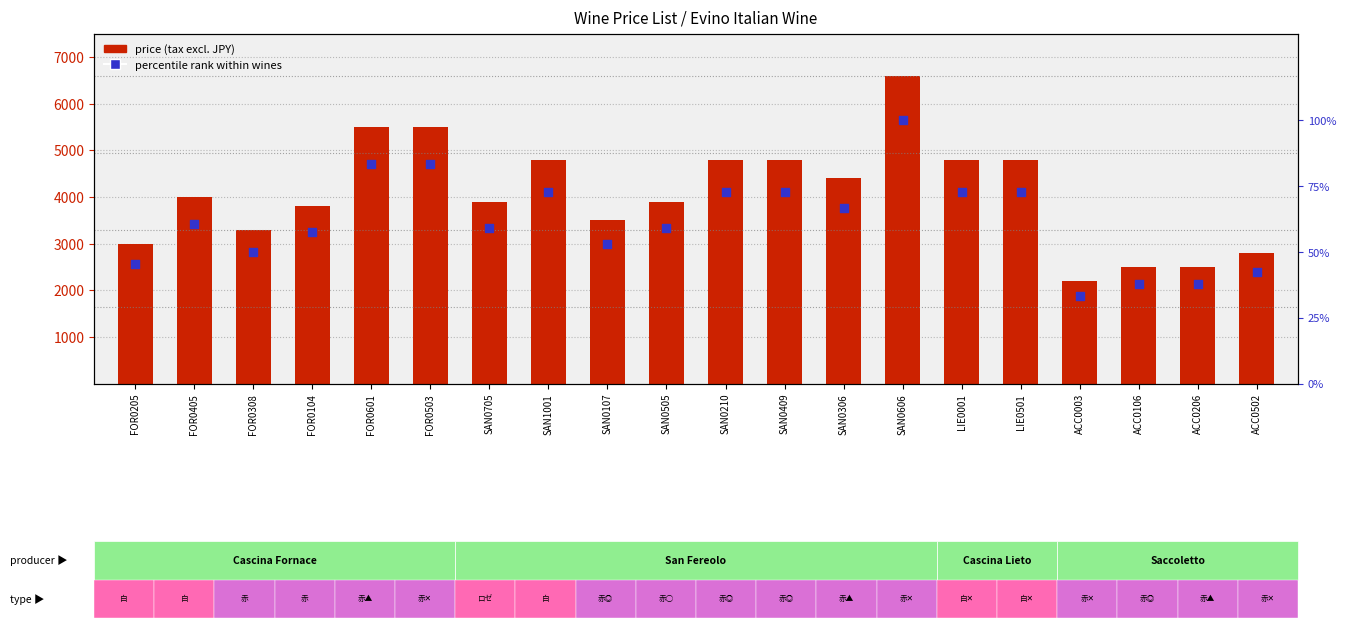

What is the total value across all series at ACC0502?

2842.4